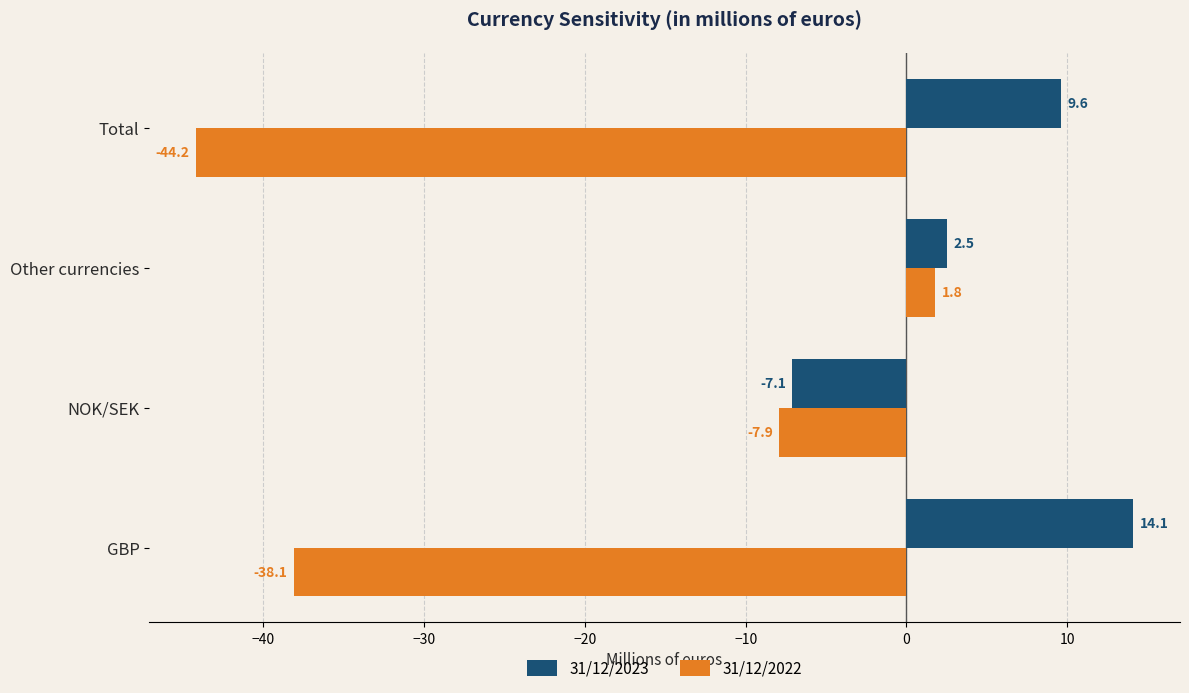

What is the difference between the highest and lowest values at GBP?

52.2